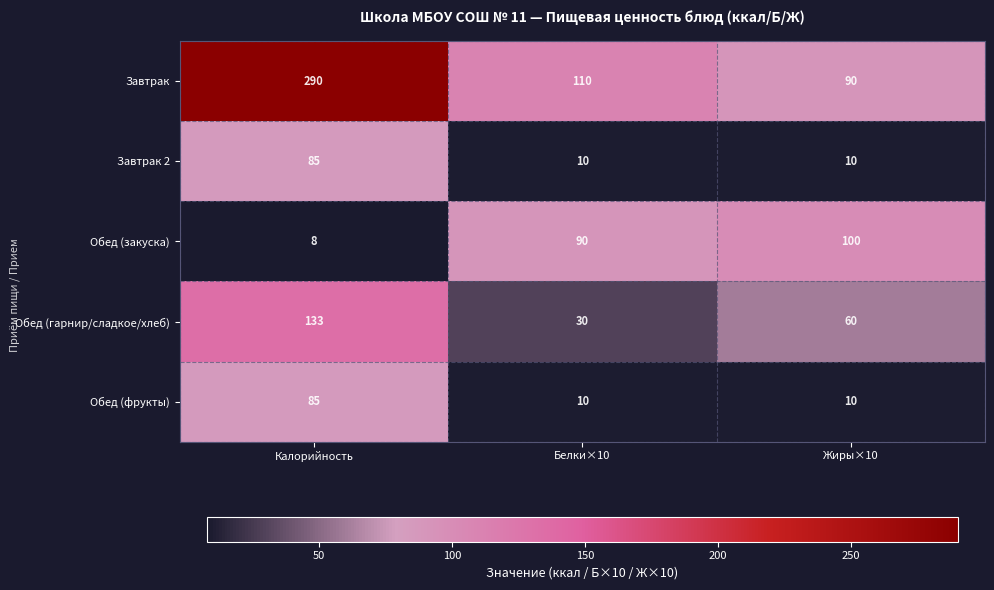

Count the Завтрак 2 values in the range 10 to 85.

3